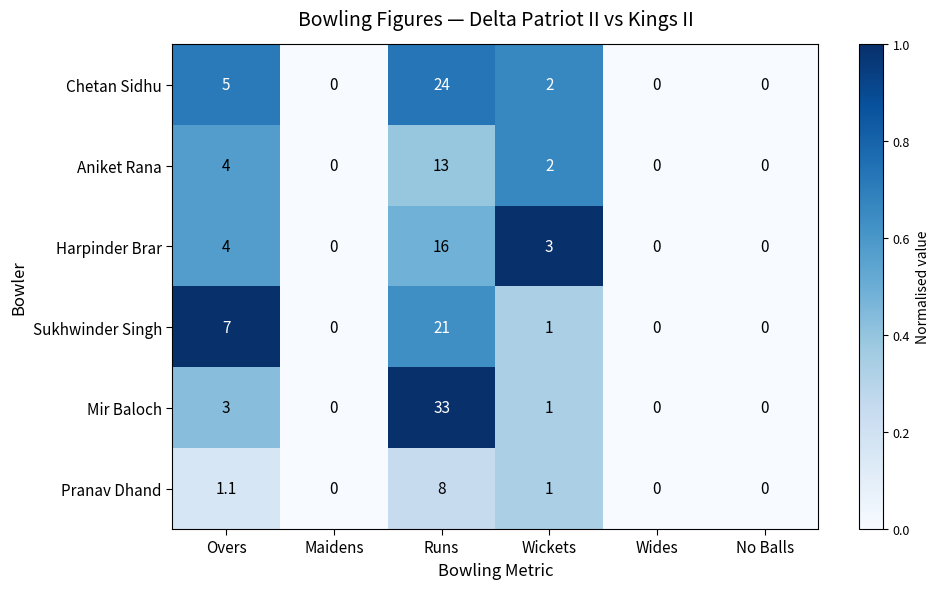

How many categories are shown in the chart?

6